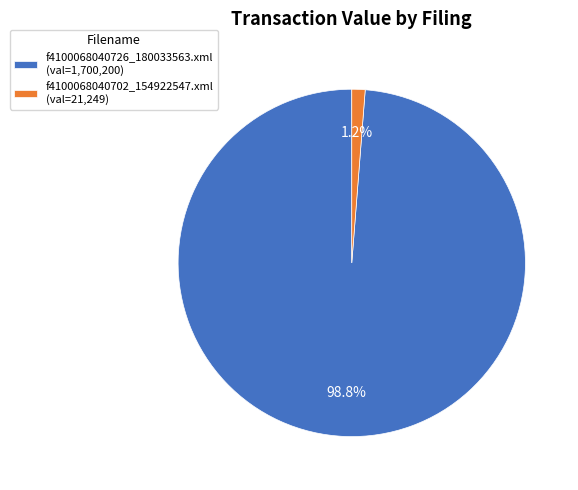

What percentage do f4100068040702_154922547.xml and f4100068040726_180033563.xml together represent?

100.0%